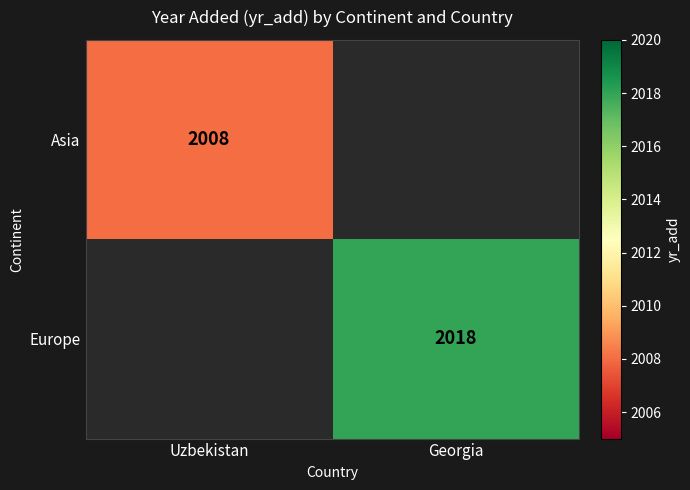

True or false: Asia has a value of 2008 at Uzbekistan.

True